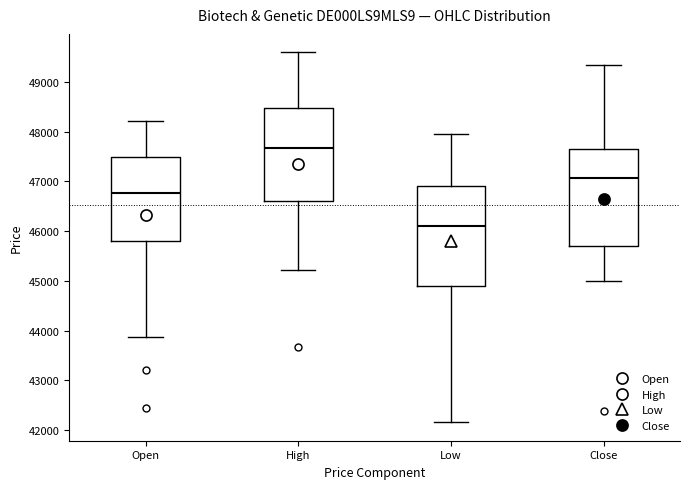

Which box has the lowest median line?

Low